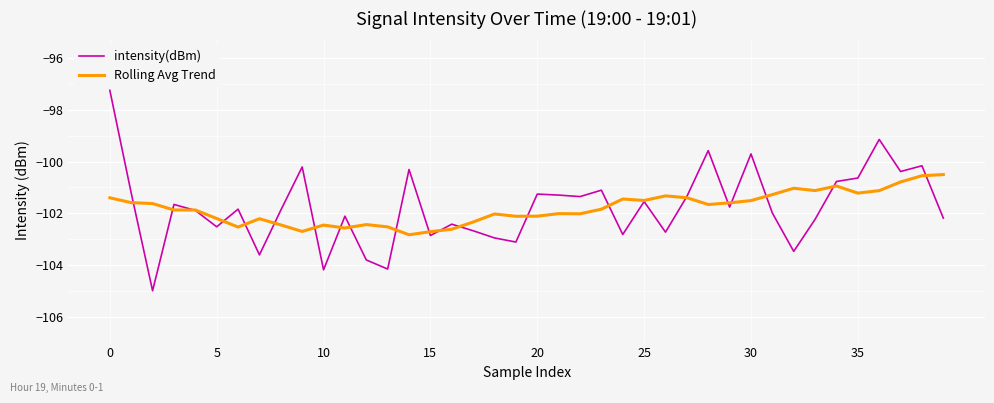

How many interior local peaks does the intensity(dBm) series have?

13